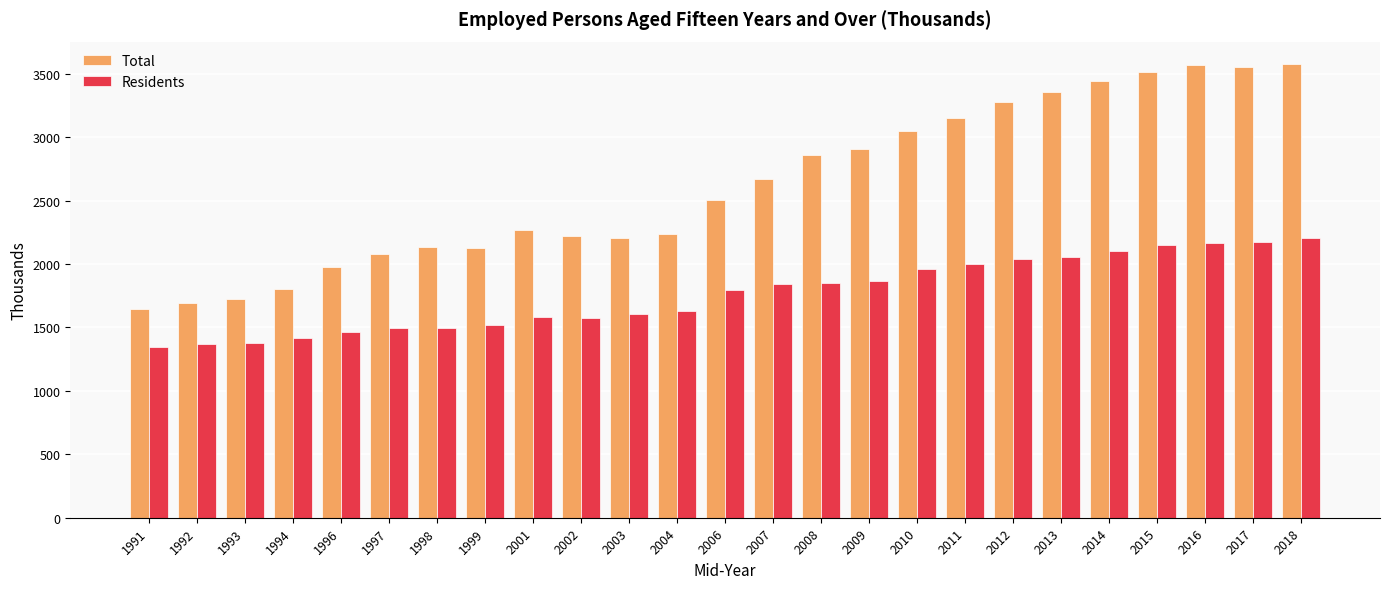

What is the value of the Total bar at the 2nd from the left?

1692.1